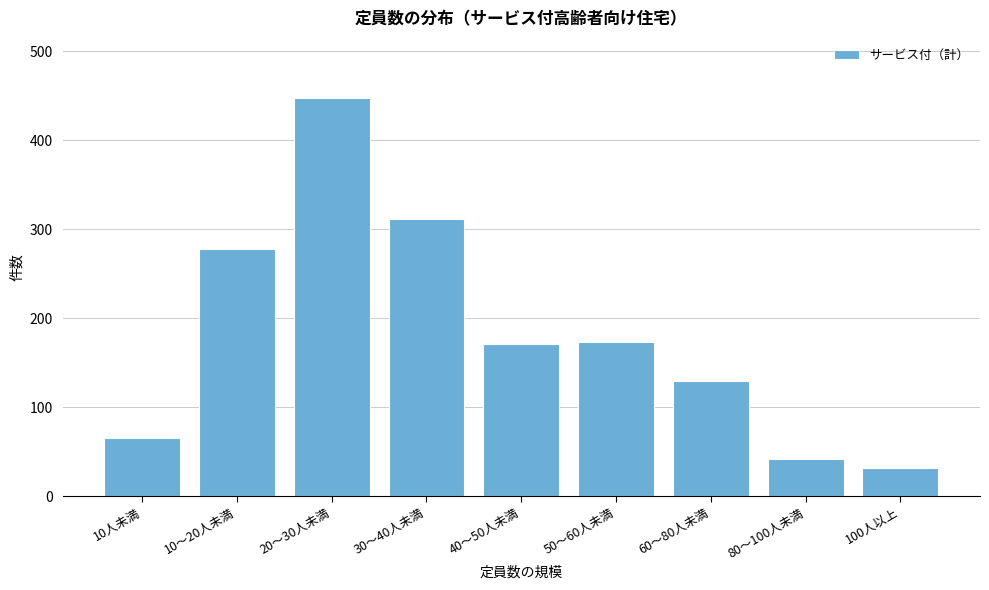

Where is the data nearest to the value 240?

10～20人未満